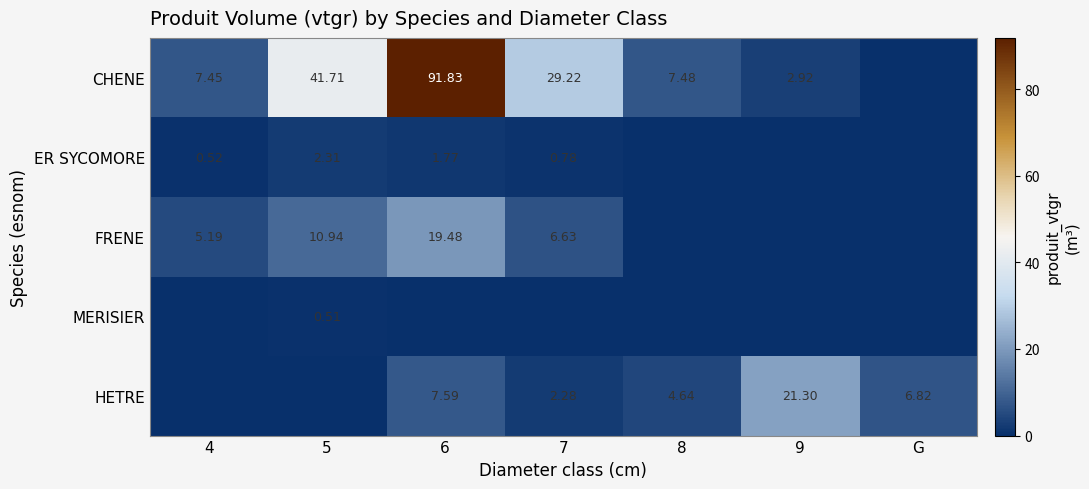

Count the number of data series in this chart.

5